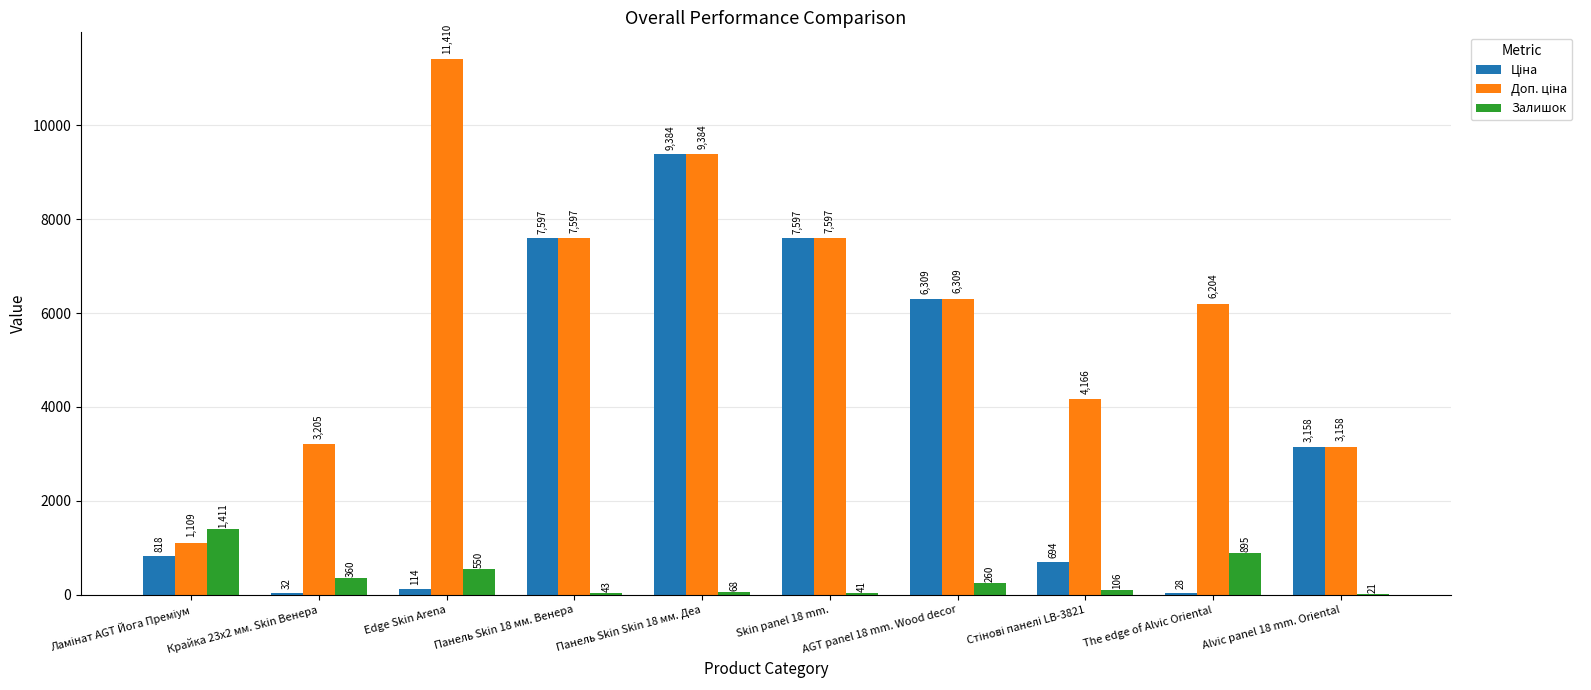

At which category is the sum across all series the highest?

Панель Skin Skin 18 мм. Деа